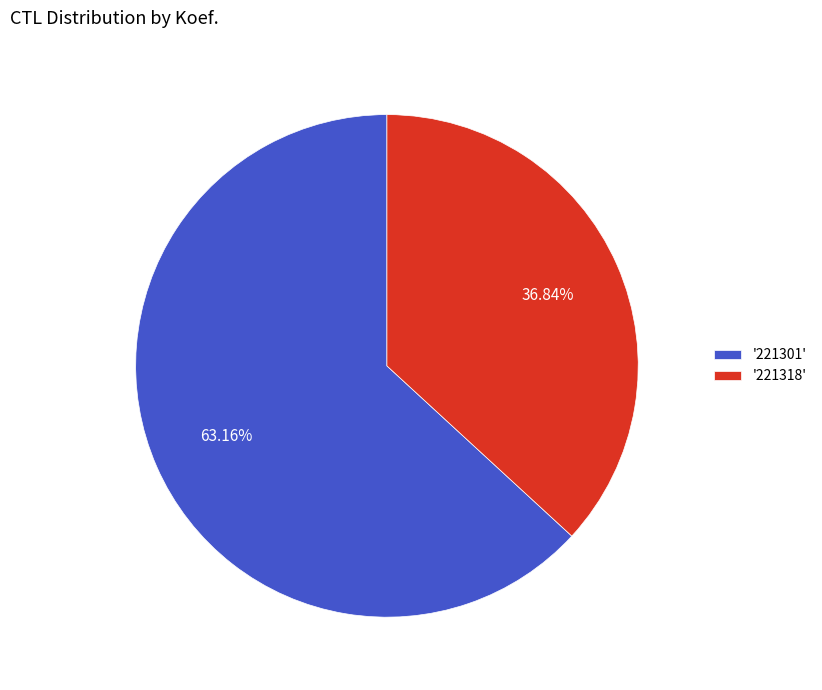

Which slice is the largest?

'221301'